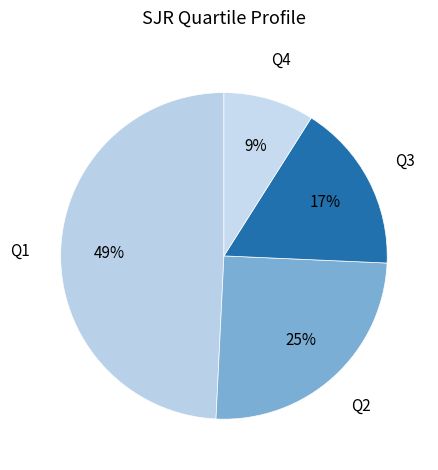

Which category has the biggest portion of the pie?

Q1